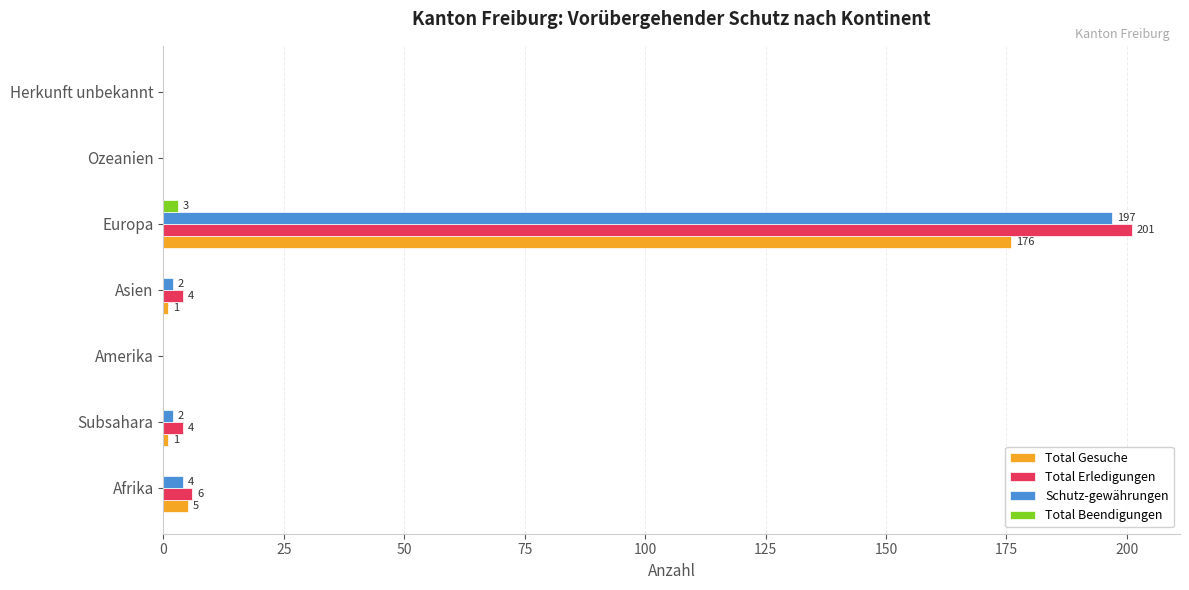

True or false: Total Gesuche has a value of 5 at Afrika.

True